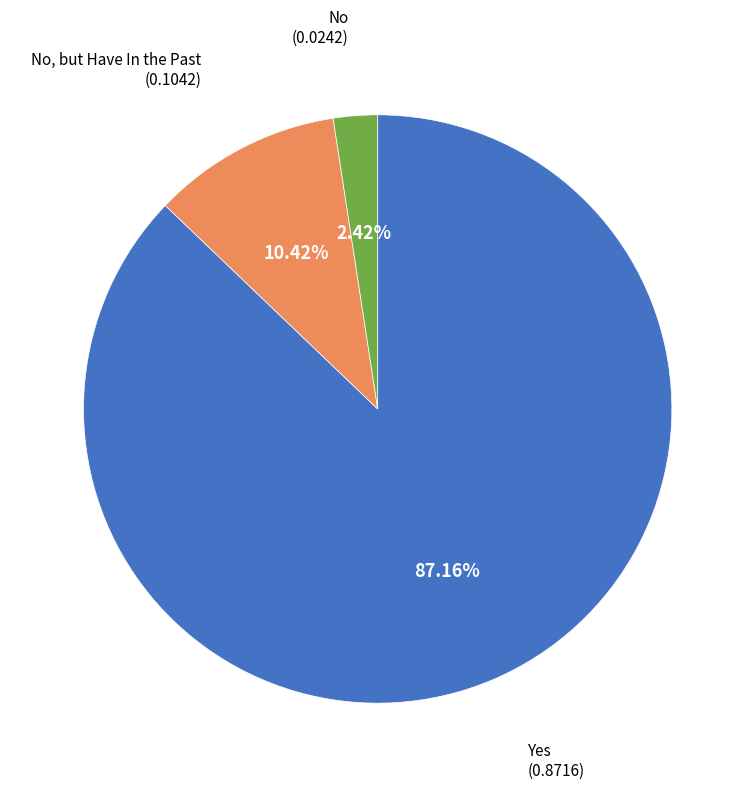

Is the sum of No, but Have In the Past and No greater than half?

No